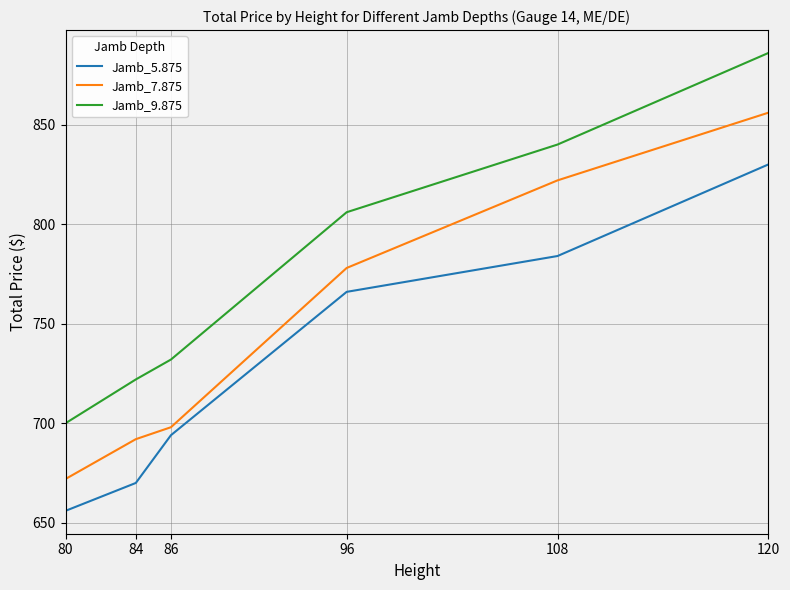

True or false: Jamb_5.875 has a value of 1092 at 80.

False